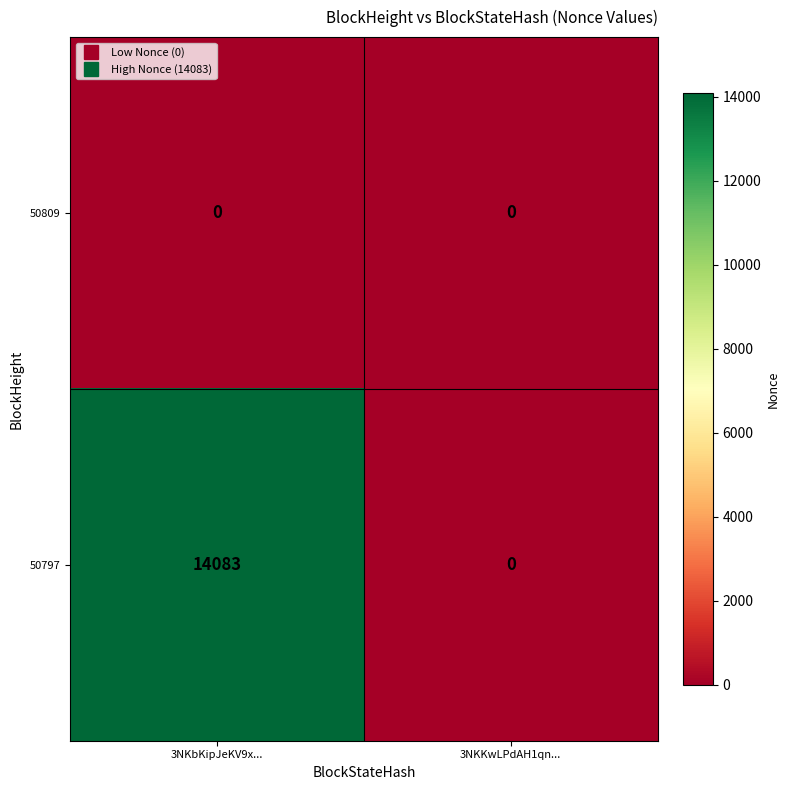

Rank the series by their average value, from lowest to highest.

50809, 50797